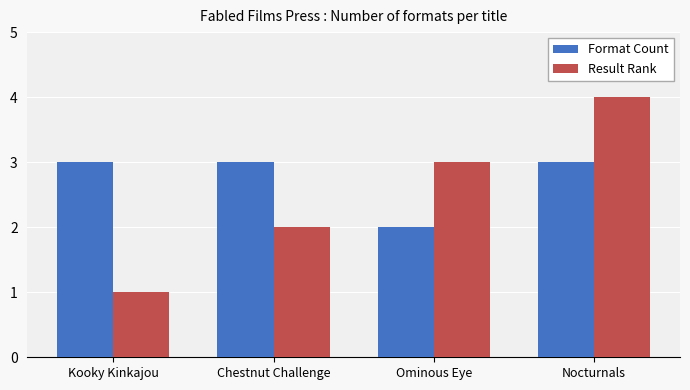

What is the label of the 1st bar from the right?

Nocturnals